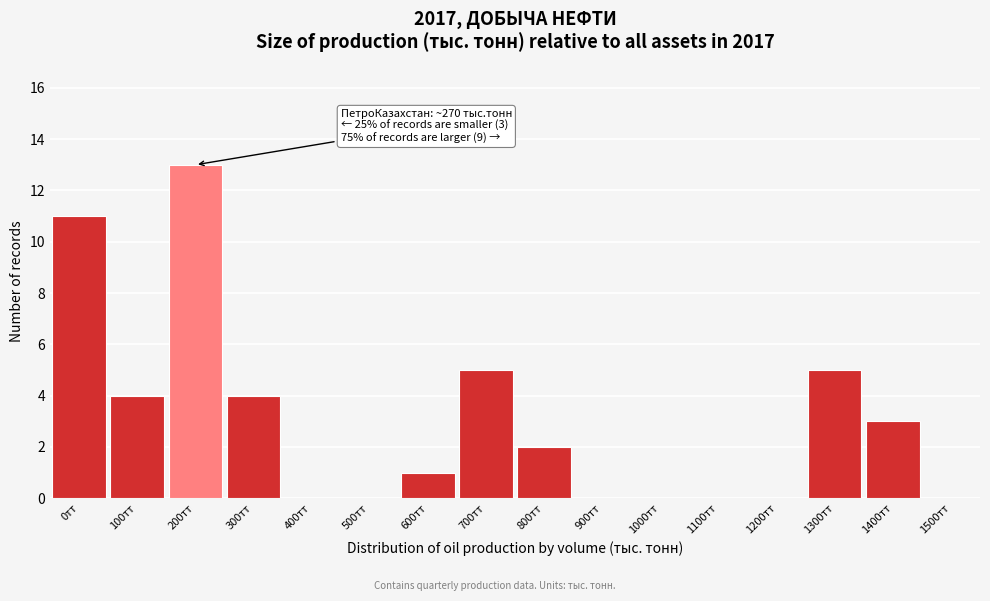

Reading left to right, what are all the values shown in this chart?

0тт=11	100тт=4	200тт=13	300тт=4	400тт=0	500тт=0	600тт=1	700тт=5	800тт=2	900тт=0	1000тт=0	1100тт=0	1200тт=0	1300тт=5	1400тт=3	1500тт=0